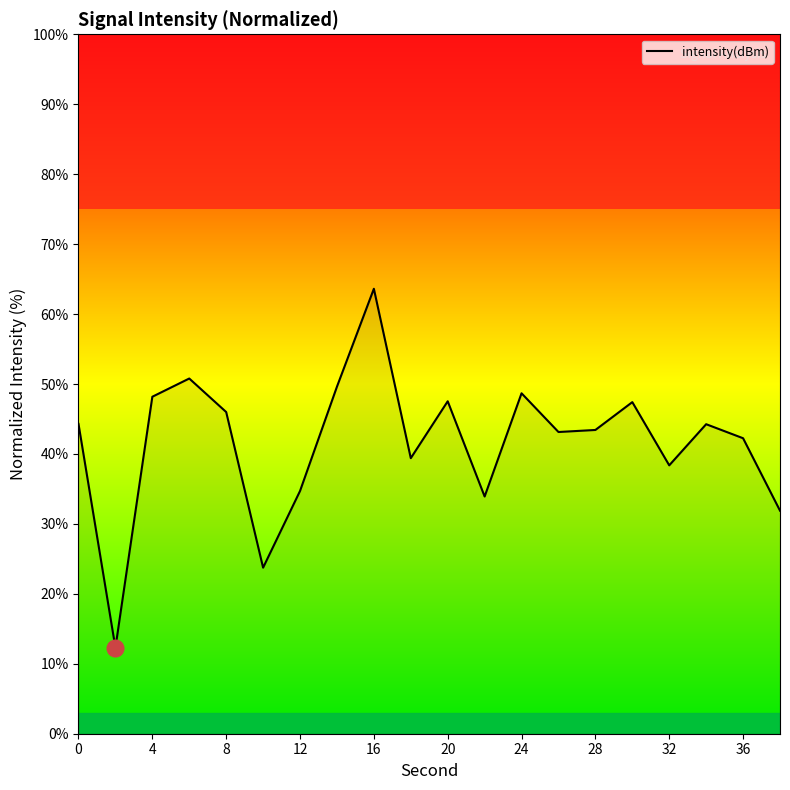

What is the smallest value displayed?

12.3